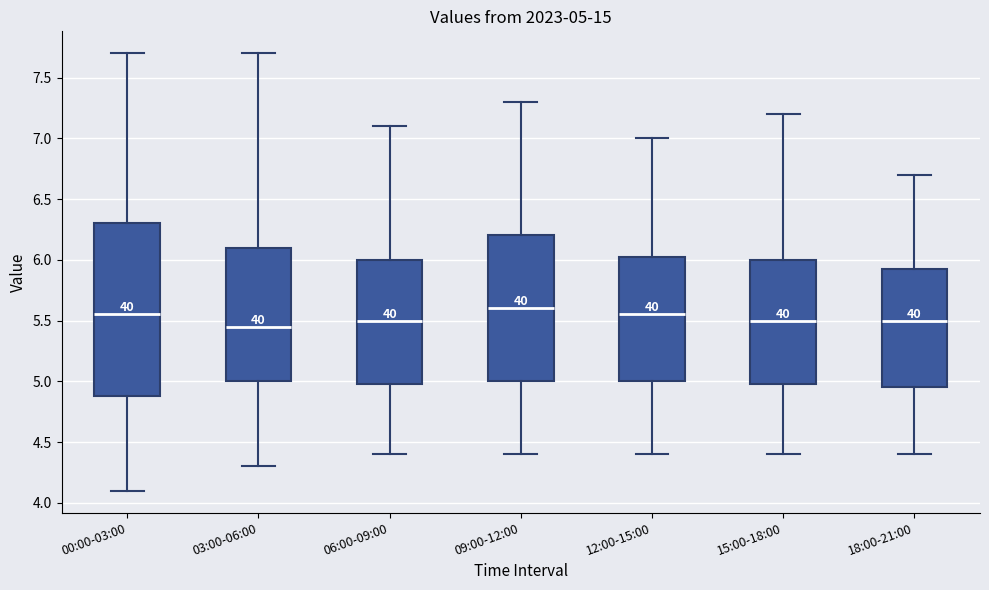

Comparing the boxes themselves (not the whiskers), which one is the tallest?

00:00-03:00